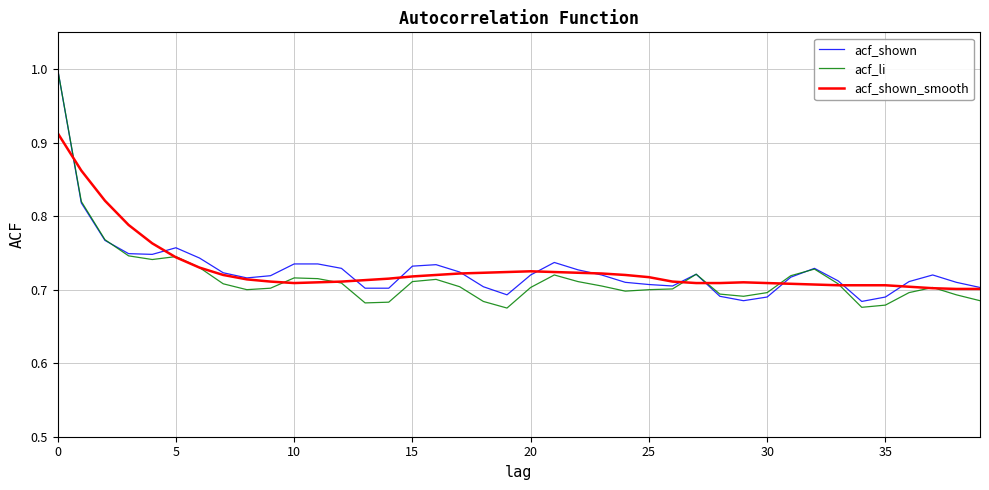

Which series has the largest range (max minus min)?

acf_li